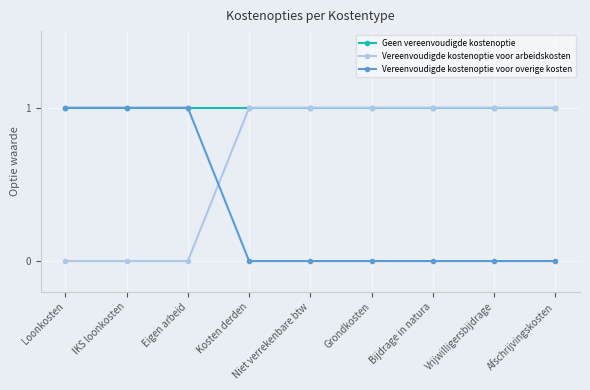

What is the spread (max minus min) of values at Vrijwilligersbijdrage?

1